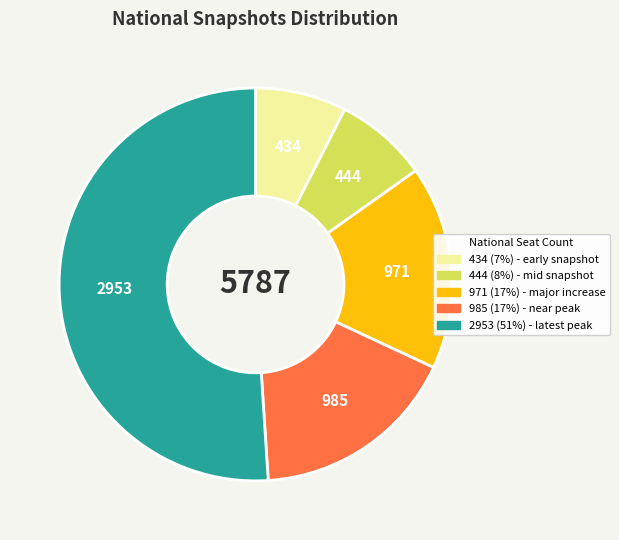

The 434 (7%) - early snapshot slice represents 7% of the pie. True or false?

True